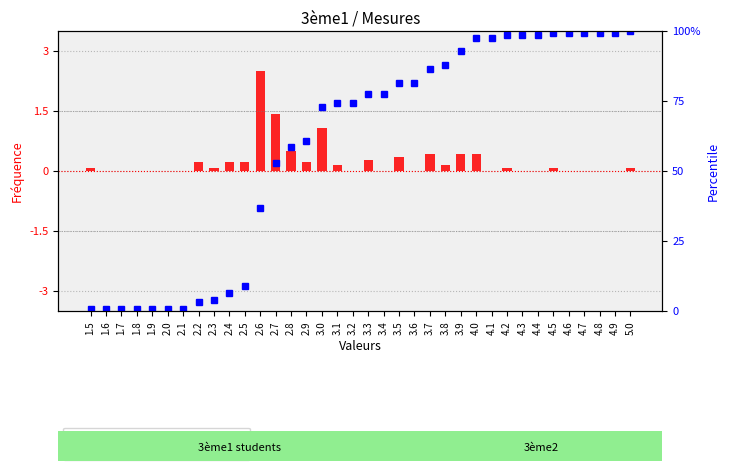

How many values in transformed count are above zero?

20